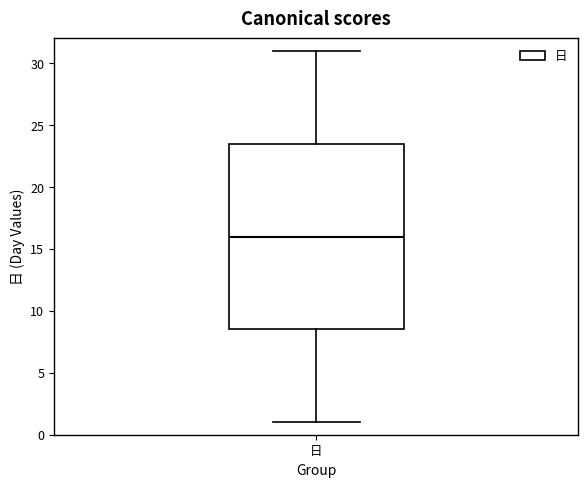

Transcribe this box plot: give where the median line is, the range the box spans, and where the two whiskers end, as read against the y-axis. The values are not printed on the chart, so give them approximately, as read against the axis.

median 16.0, box 8.5 to 23.5, whiskers 1.0 to 31.0